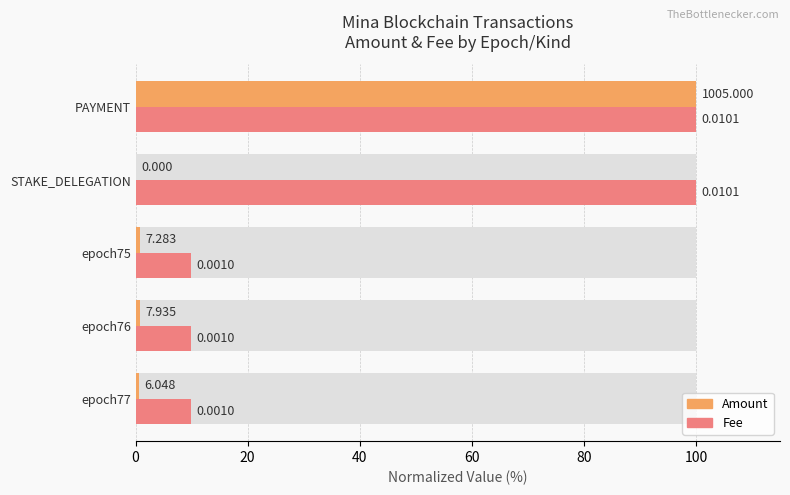

Count the number of categories in the chart.

5